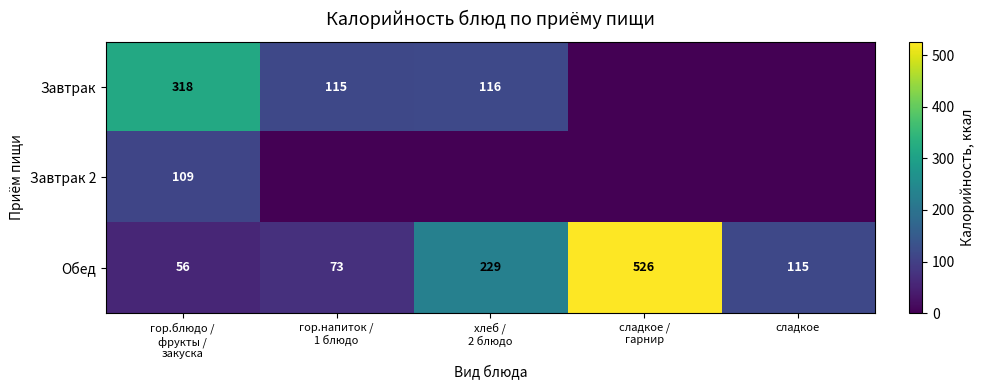

What is the average value of the Обед series?

200